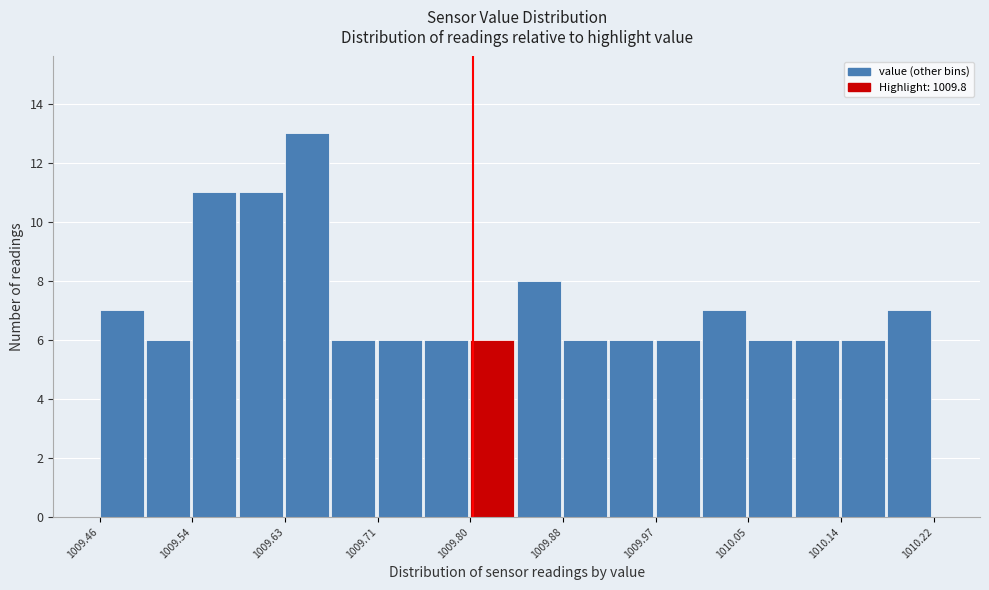

What is the height of the bar covering 1009.88 to 1009.92 on the x-axis? Neither the bar edges nor the heights are printed on the chart, so give them approximately, as read against the axes.

6